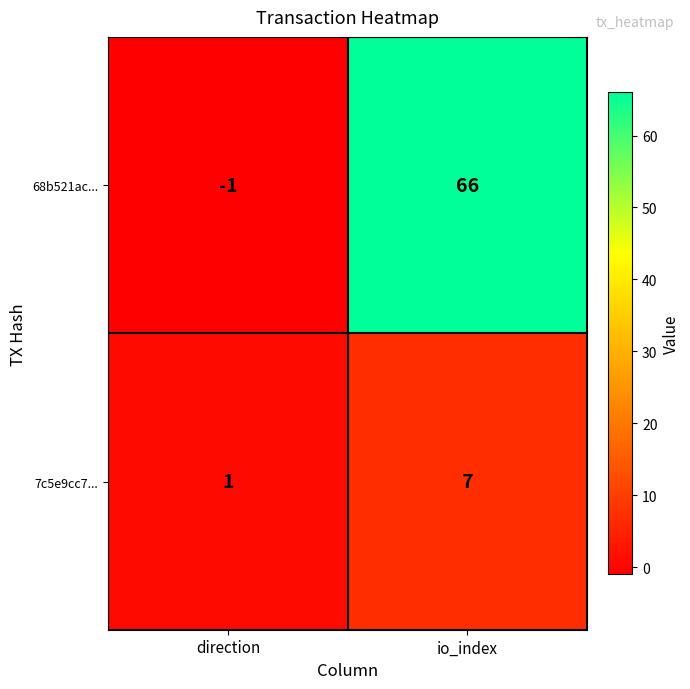

Which category has the highest value across all series?

io_index